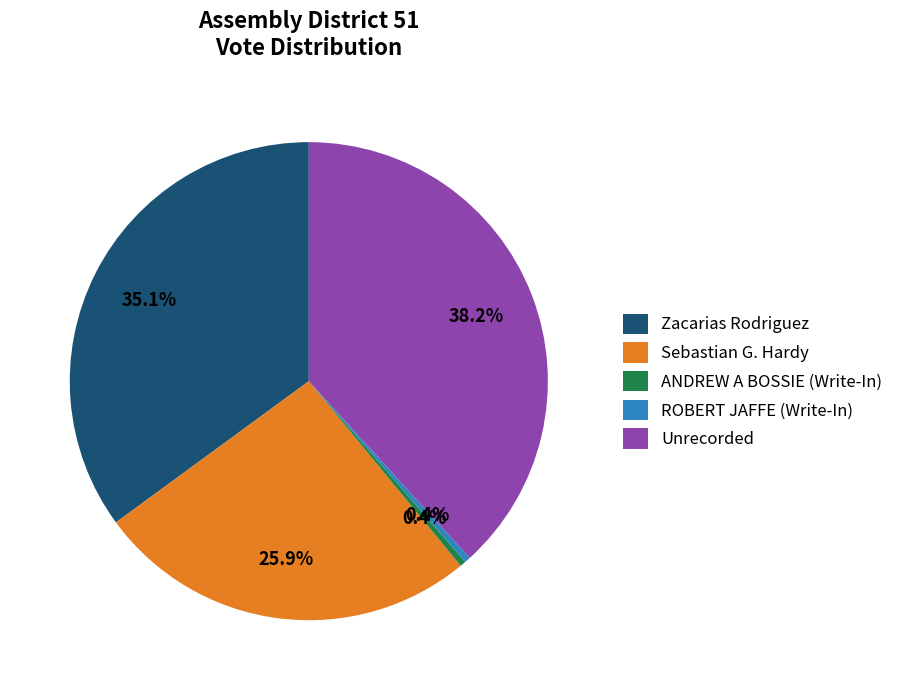

Is it true that Zacarias Rodriguez is 35% of the pie?

True